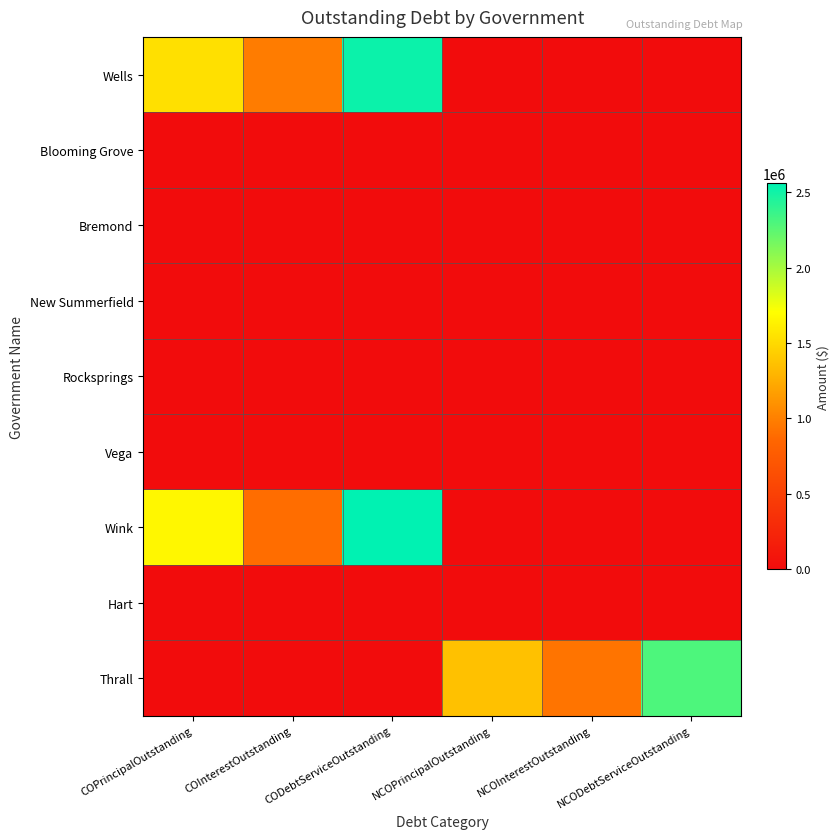

Reading left to right, list all the values displayed in this chart.

Wells: COPrincipalOutstanding=1534000.0	COInterestOutstanding=979154.5	CODebtServiceOutstanding=2513154.5	NCOPrincipalOutstanding=0.0	NCOInterestOutstanding=0.0	NCODebtServiceOutstanding=0.0
Blooming Grove: COPrincipalOutstanding=0.0	COInterestOutstanding=0.0	CODebtServiceOutstanding=0.0	NCOPrincipalOutstanding=0.0	NCOInterestOutstanding=0.0	NCODebtServiceOutstanding=0.0
Bremond: COPrincipalOutstanding=0.0	COInterestOutstanding=0.0	CODebtServiceOutstanding=0.0	NCOPrincipalOutstanding=0.0	NCOInterestOutstanding=0.0	NCODebtServiceOutstanding=0.0
New Summerfield: COPrincipalOutstanding=0.0	COInterestOutstanding=0.0	CODebtServiceOutstanding=0.0	NCOPrincipalOutstanding=0.0	NCOInterestOutstanding=0.0	NCODebtServiceOutstanding=0.0
Rocksprings: COPrincipalOutstanding=0.0	COInterestOutstanding=0.0	CODebtServiceOutstanding=0.0	NCOPrincipalOutstanding=0.0	NCOInterestOutstanding=0.0	NCODebtServiceOutstanding=0.0
Vega: COPrincipalOutstanding=0.0	COInterestOutstanding=0.0	CODebtServiceOutstanding=0.0	NCOPrincipalOutstanding=0.0	NCOInterestOutstanding=0.0	NCODebtServiceOutstanding=0.0
Wink: COPrincipalOutstanding=1660000.0	COInterestOutstanding=898021.6	CODebtServiceOutstanding=2558021.5	NCOPrincipalOutstanding=0.0	NCOInterestOutstanding=0.0	NCODebtServiceOutstanding=0.0
Hart: COPrincipalOutstanding=0.0	COInterestOutstanding=0.0	CODebtServiceOutstanding=0.0	NCOPrincipalOutstanding=0.0	NCOInterestOutstanding=0.0	NCODebtServiceOutstanding=0.0
Thrall: COPrincipalOutstanding=0.0	COInterestOutstanding=0.0	CODebtServiceOutstanding=0.0	NCOPrincipalOutstanding=1360000.0	NCOInterestOutstanding=935900.0	NCODebtServiceOutstanding=2295900.0